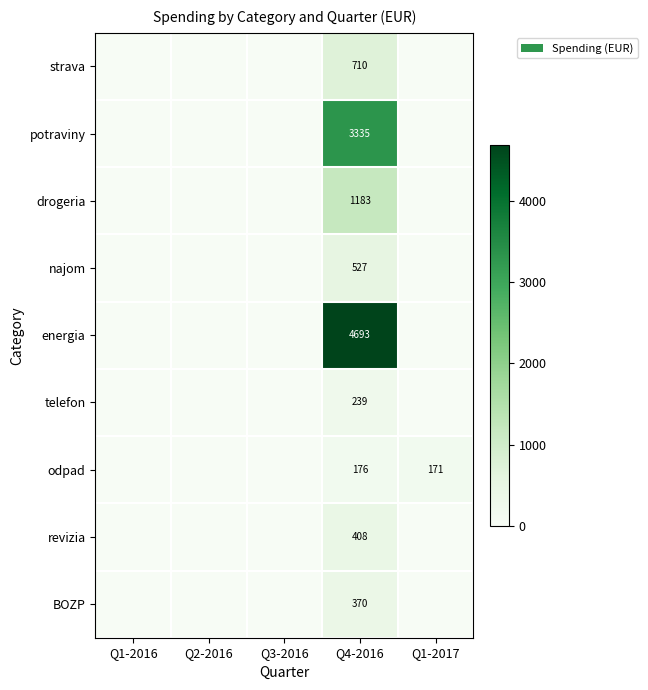

The value of drogeria at Q4-2016 is 1183. True or false?

True